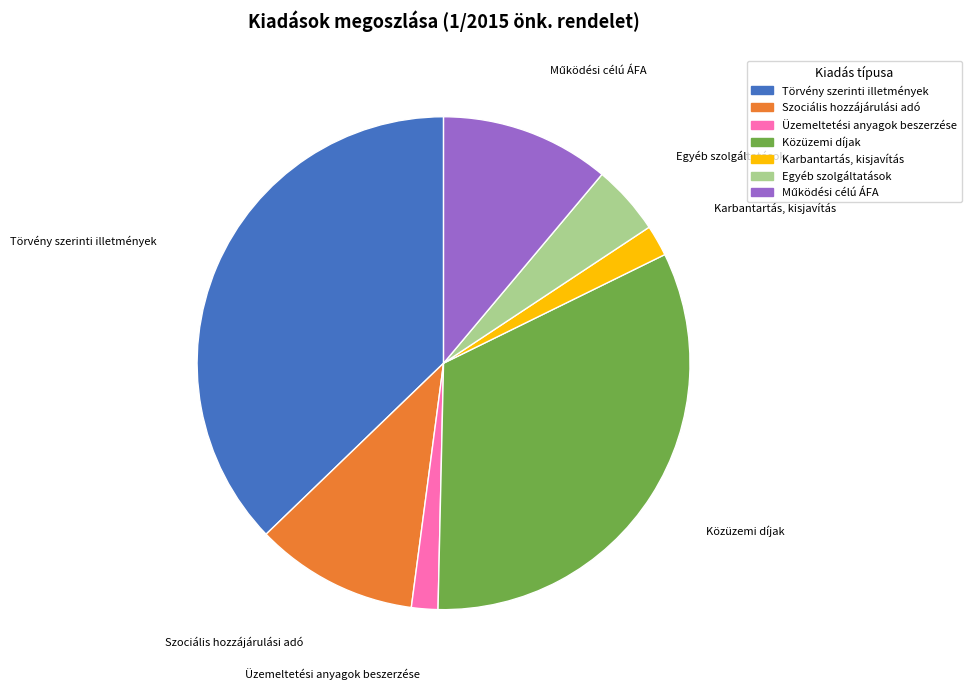

The Üzemeltetési anyagok beszerzése slice represents 17% of the pie. True or false?

False